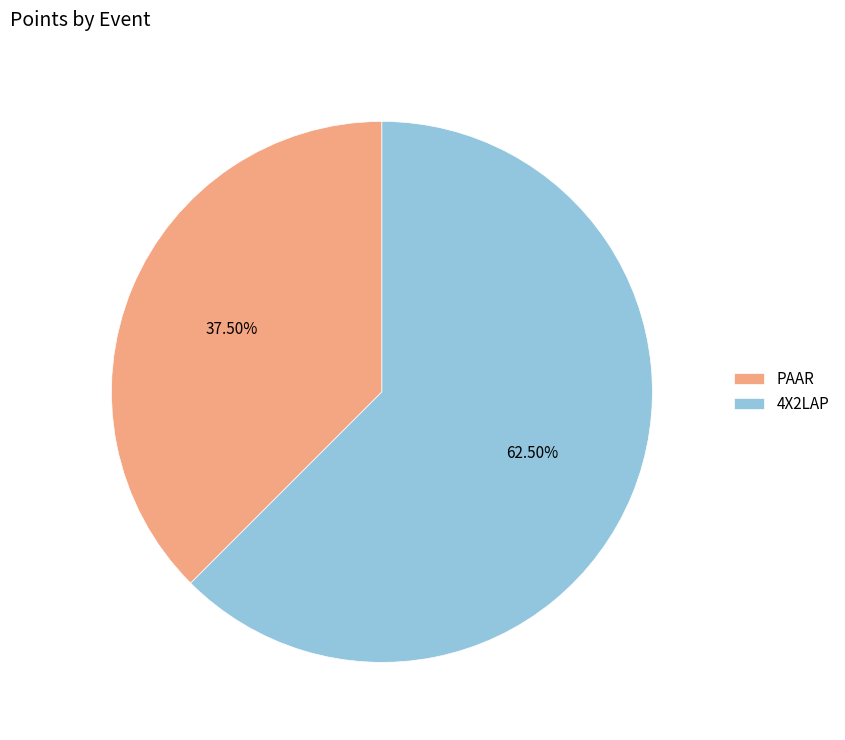

Is the sum of PAAR and 4X2LAP greater than half?

Yes